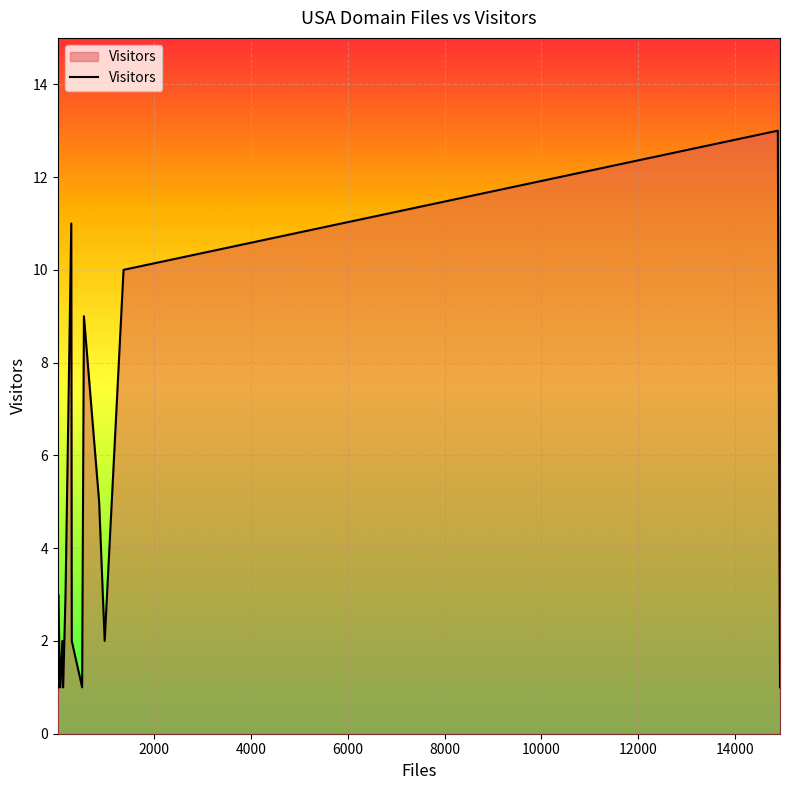

True or false: there are more than 2 points higher than both neighbors.

True